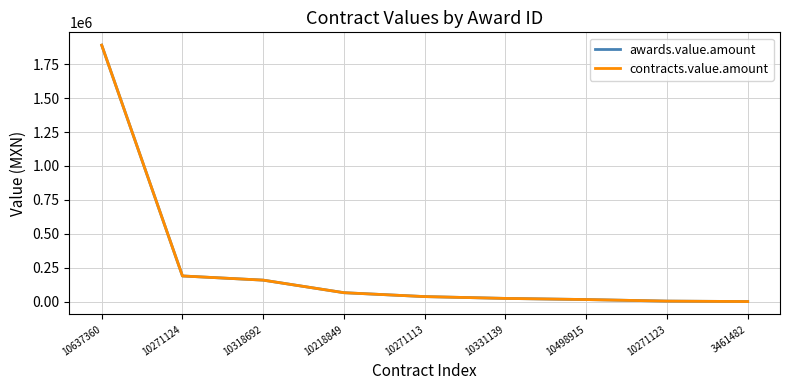

What is the difference between the maximum and minimum values in the awards.value.amount series?

1889859.0